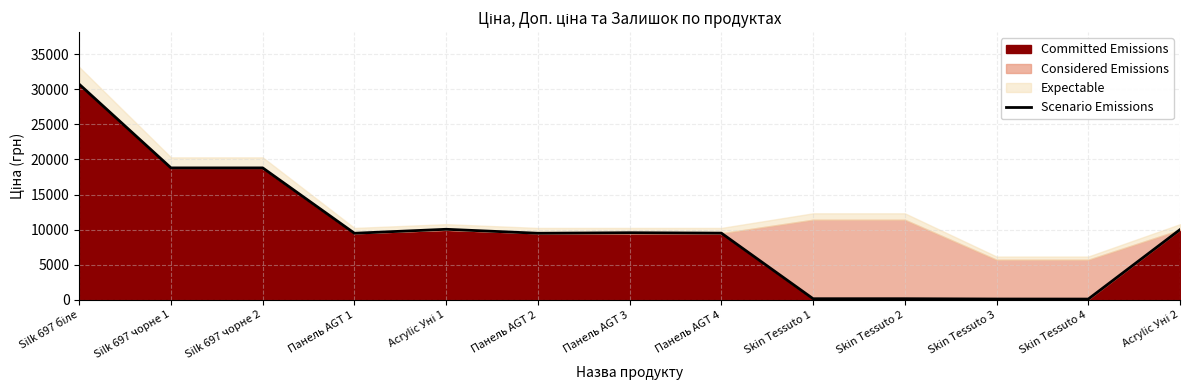

What is the average value?

9758.6